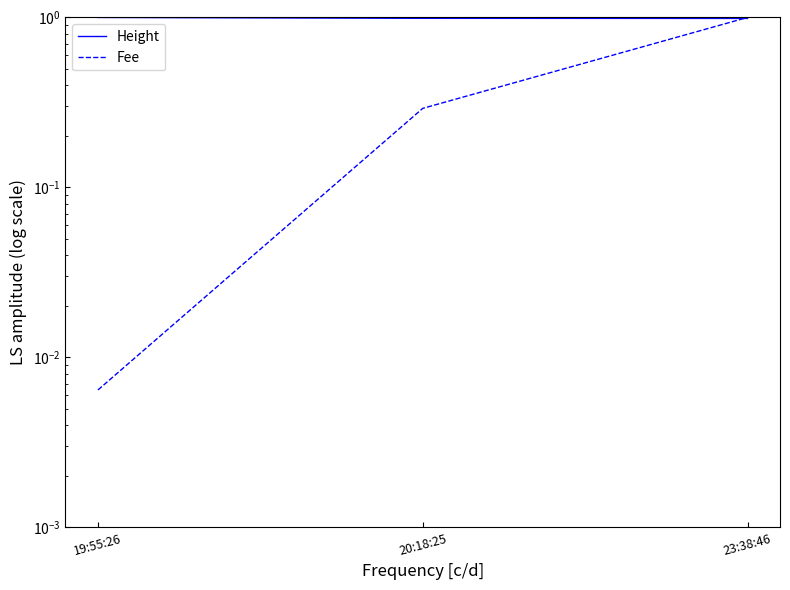

Rank the categories by Height value from lowest to highest.

23:38:46, 20:18:25, 19:55:26